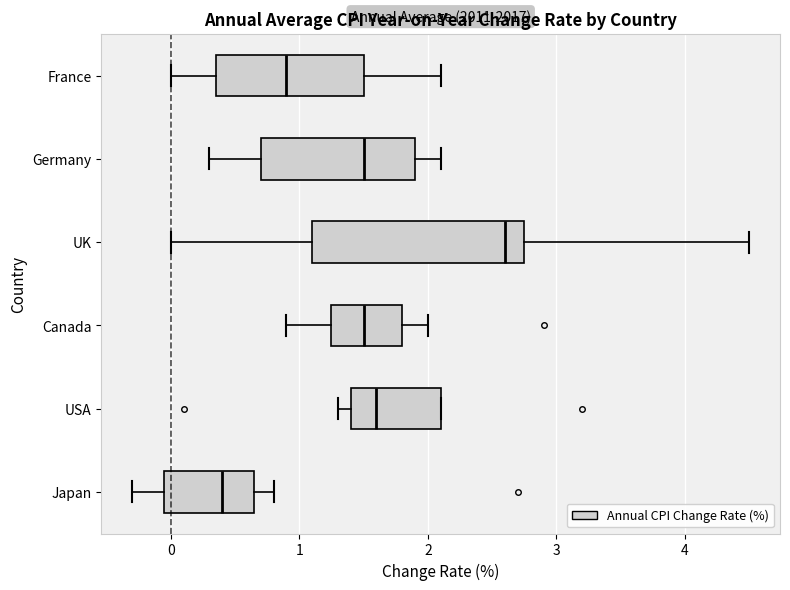

Reading bottom to top, transcribe this box plot: for each box, give where its median line is, the range the box spans, and where its two whiskers end, as read against the x-axis. The values are not printed on the chart, so give them approximately, as read against the axis.

Japan: median 0.4, box 0.0 to 0.7, whiskers -0.3 to 0.8
USA: median 1.6, box 1.4 to 2.1, whiskers 1.3 to 2.1
Canada: median 1.5, box 1.3 to 1.8, whiskers 0.9 to 2.0
UK: median 2.6, box 1.1 to 2.8, whiskers 0.0 to 4.5
Germany: median 1.5, box 0.7 to 1.9, whiskers 0.3 to 2.1
France: median 0.9, box 0.4 to 1.5, whiskers 0.0 to 2.1